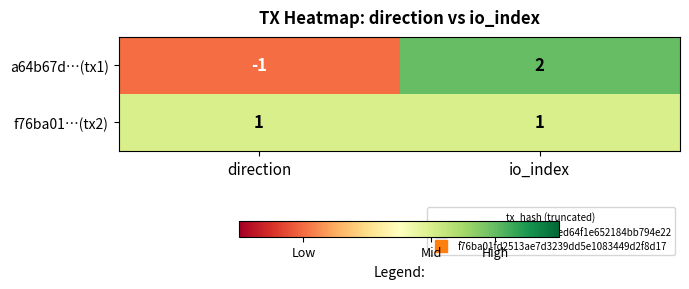

Which category has the highest value across all series?

io_index